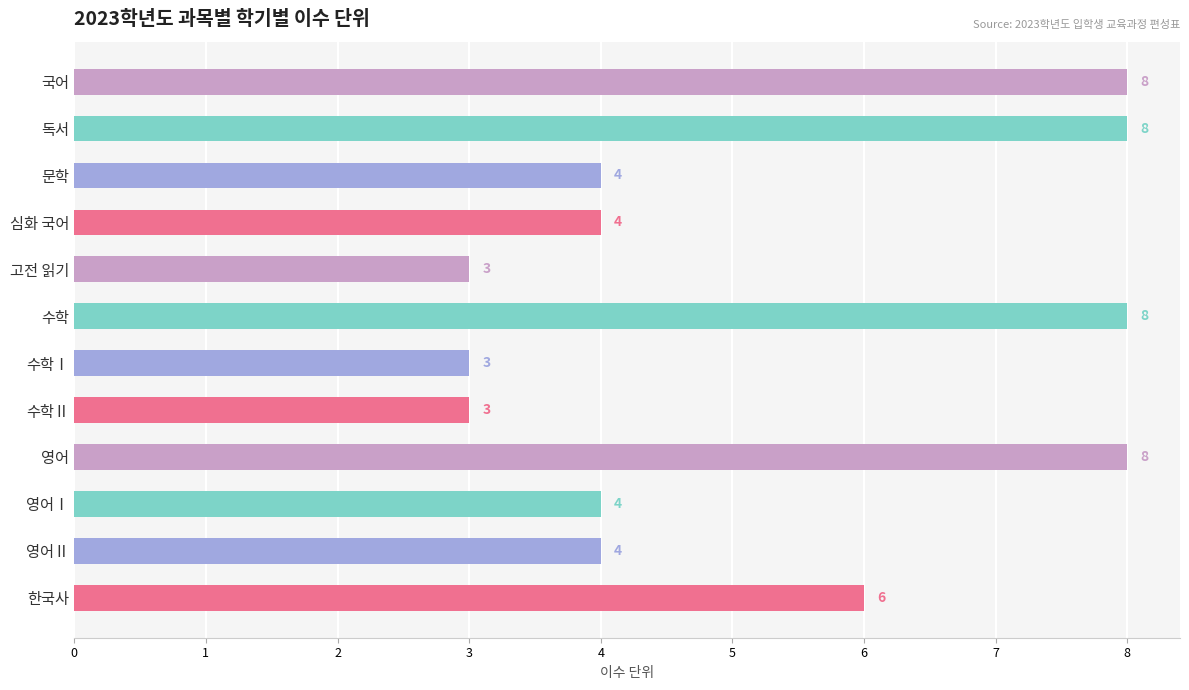

What is the minimum value shown in the chart?

3